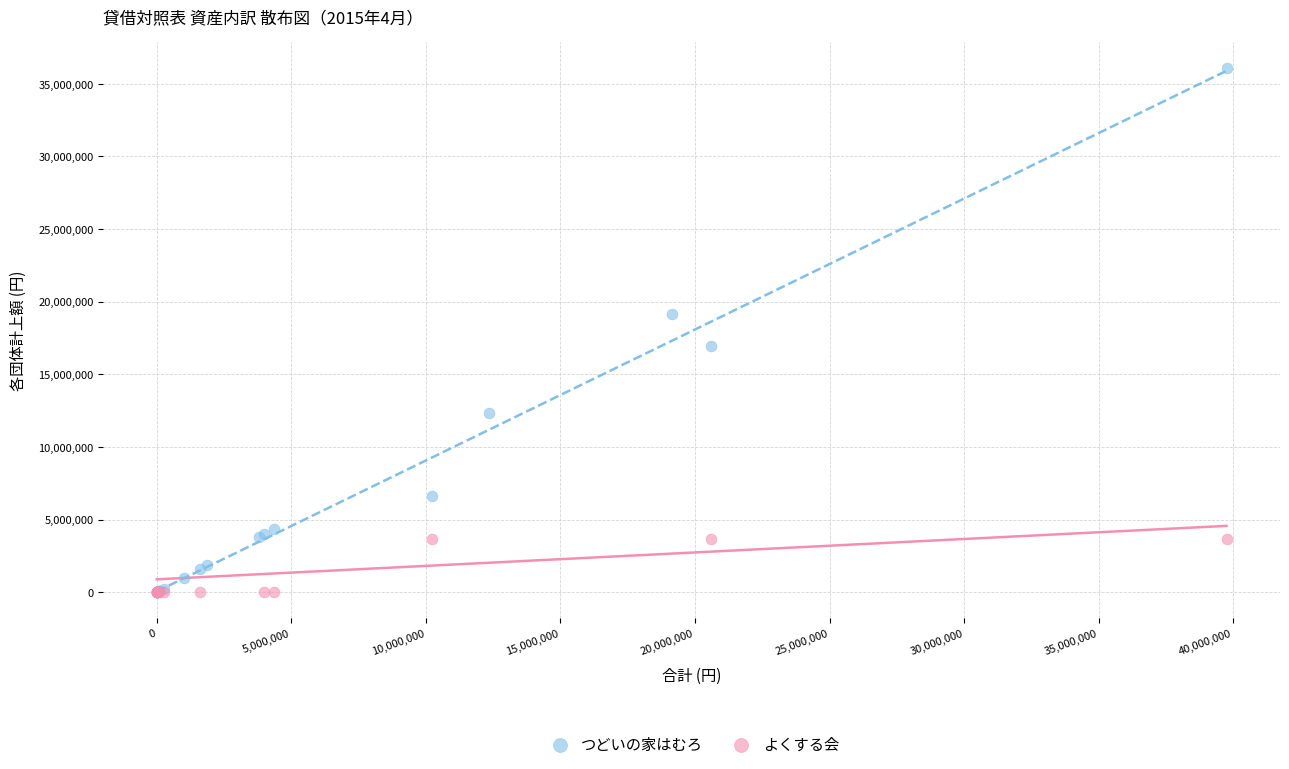

Which series reaches the maximum Y coordinate?

つどいの家はむろ